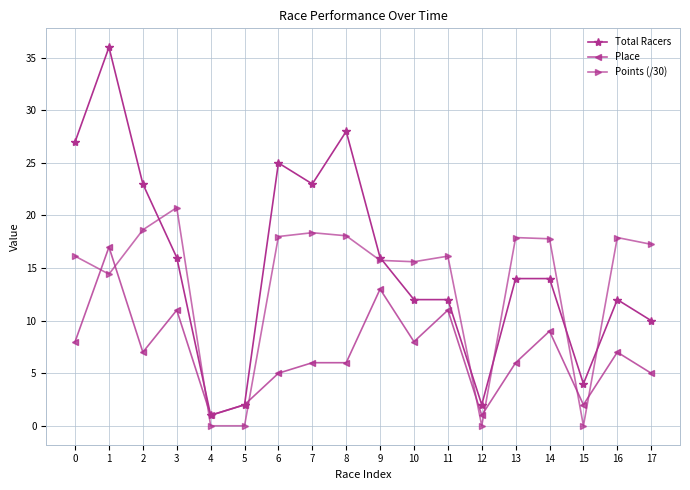

How many distinct data groups are displayed?

3